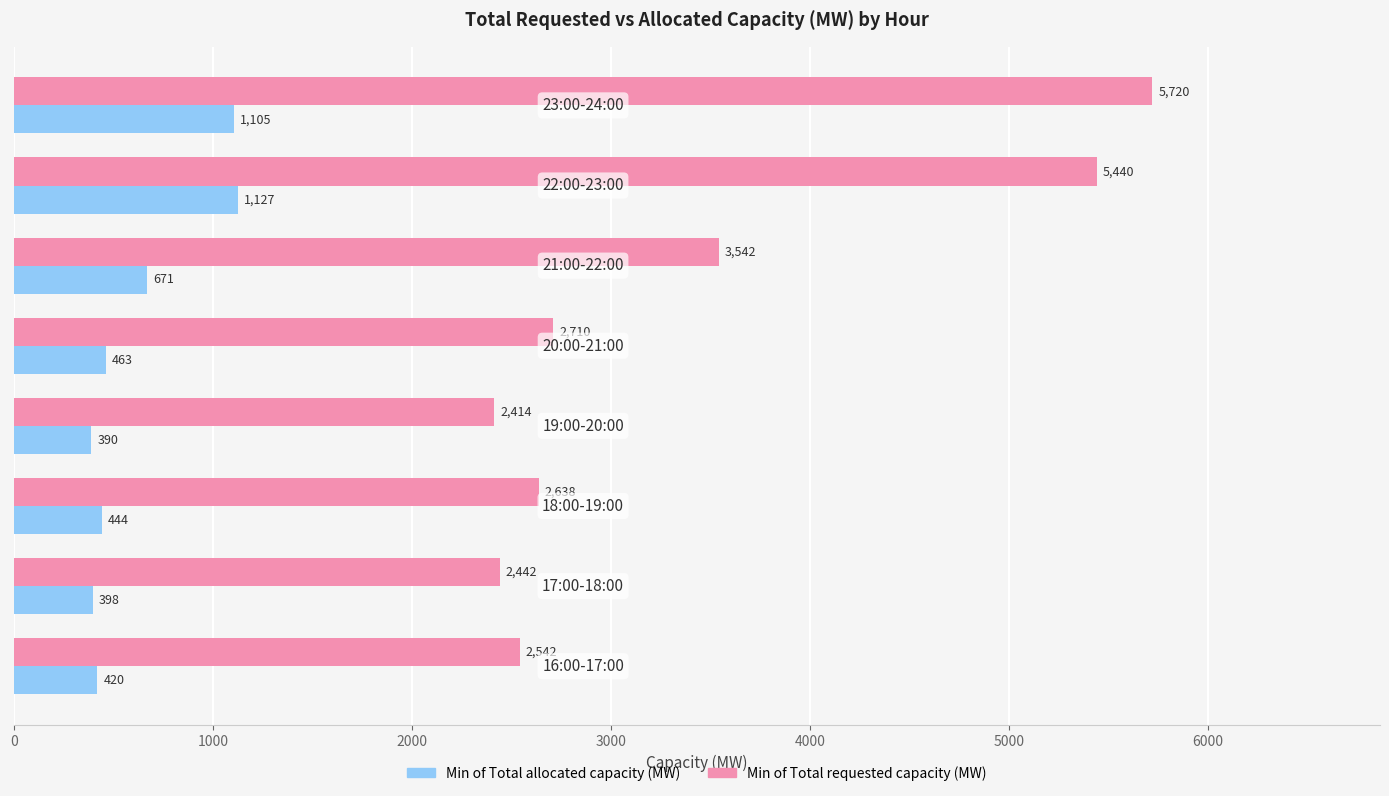

Which series has the largest range (max minus min)?

Min of Total requested capacity (MW)